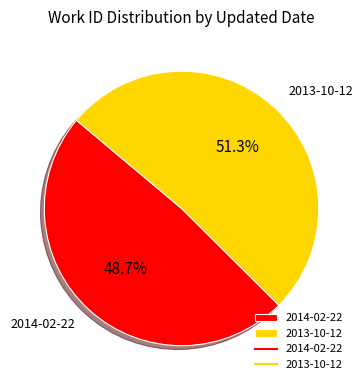

How many segments does this pie chart have?

2